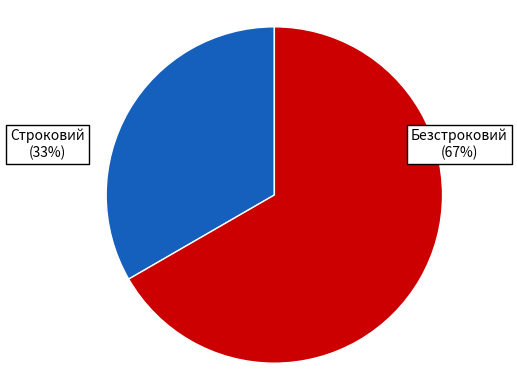

What is the majority slice?

Безстроковий